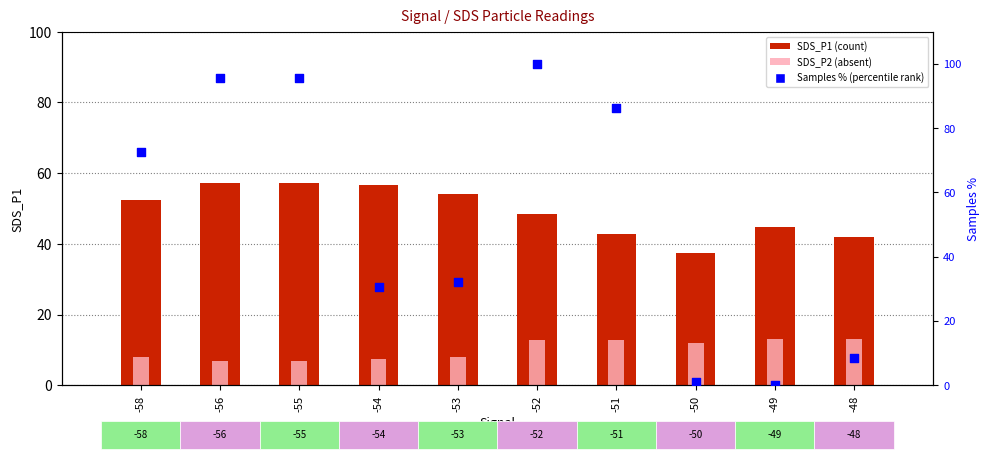

Which series contains the highest Y value?

Samples (normalized %)